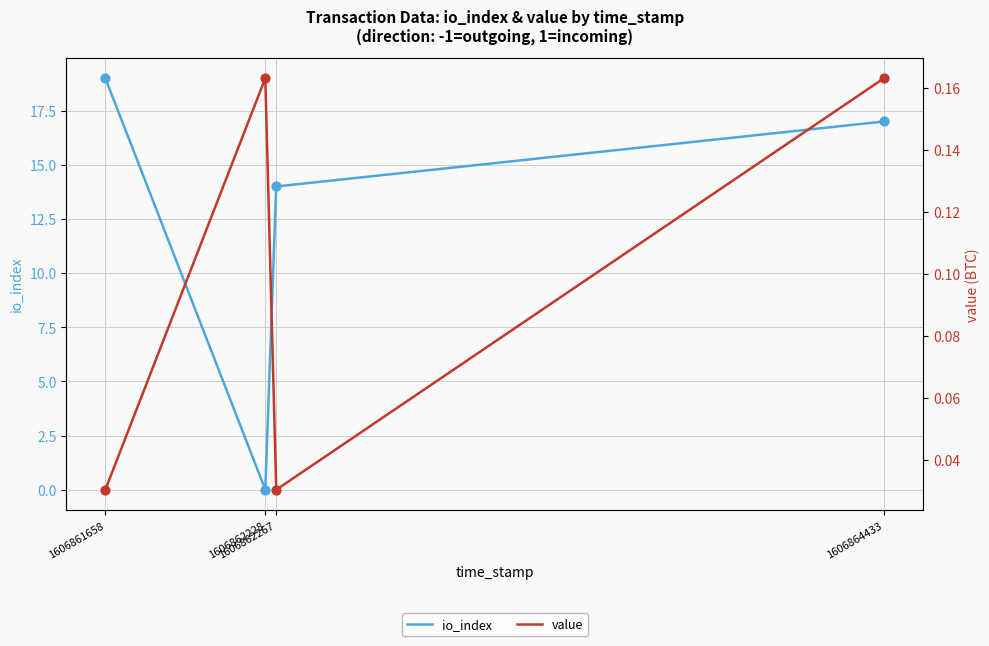

What is the total value across all series at 1606861658?

19.0